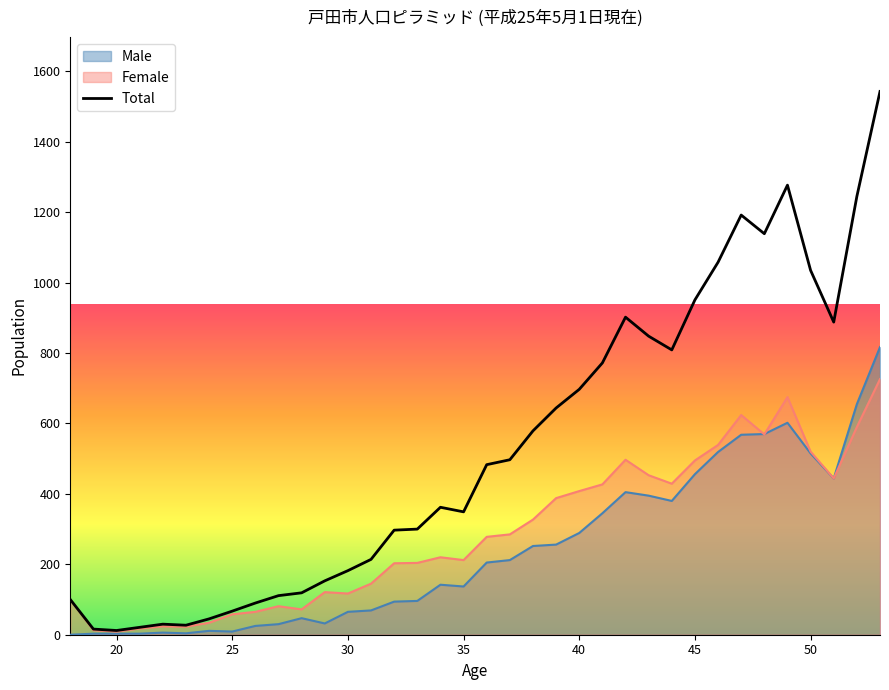

What is the sum of the Female values at 25 and 47?

682